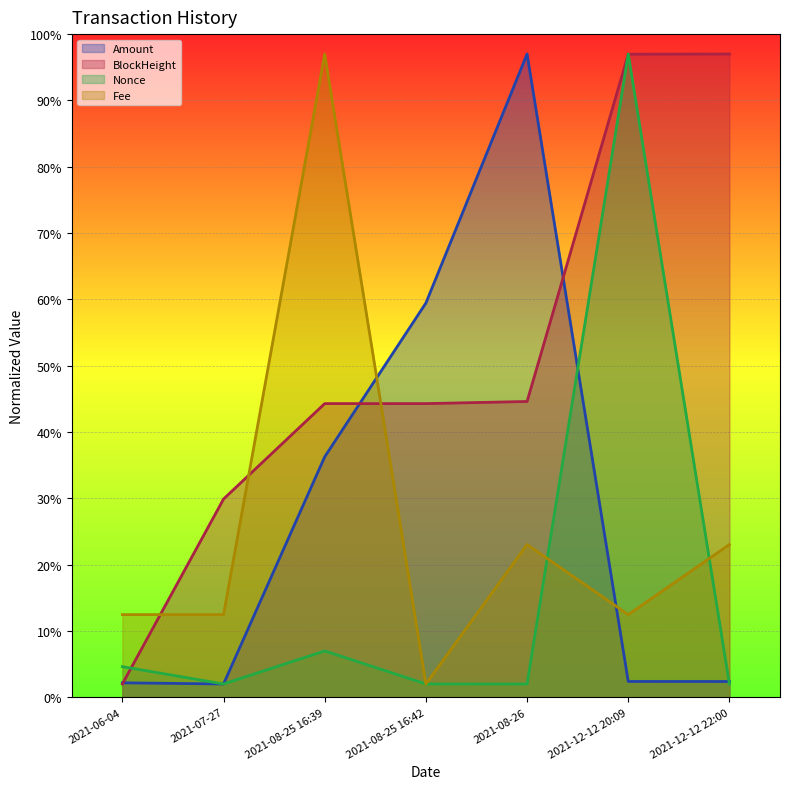

What are all the series names shown in the legend?

Amount, BlockHeight, Nonce, Fee